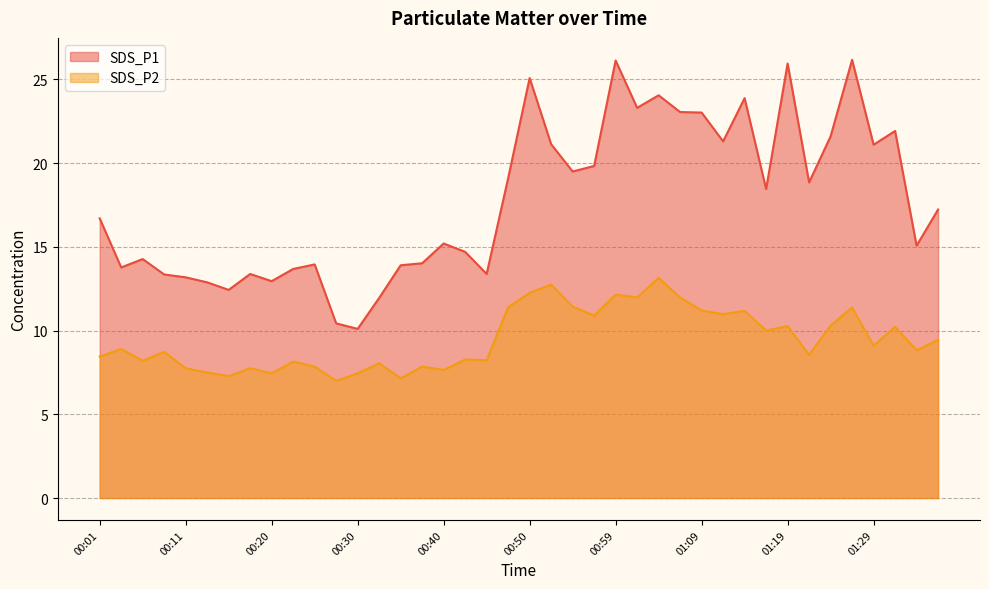

True or false: SDS_P1 and SDS_P2 intersect in this chart.

False